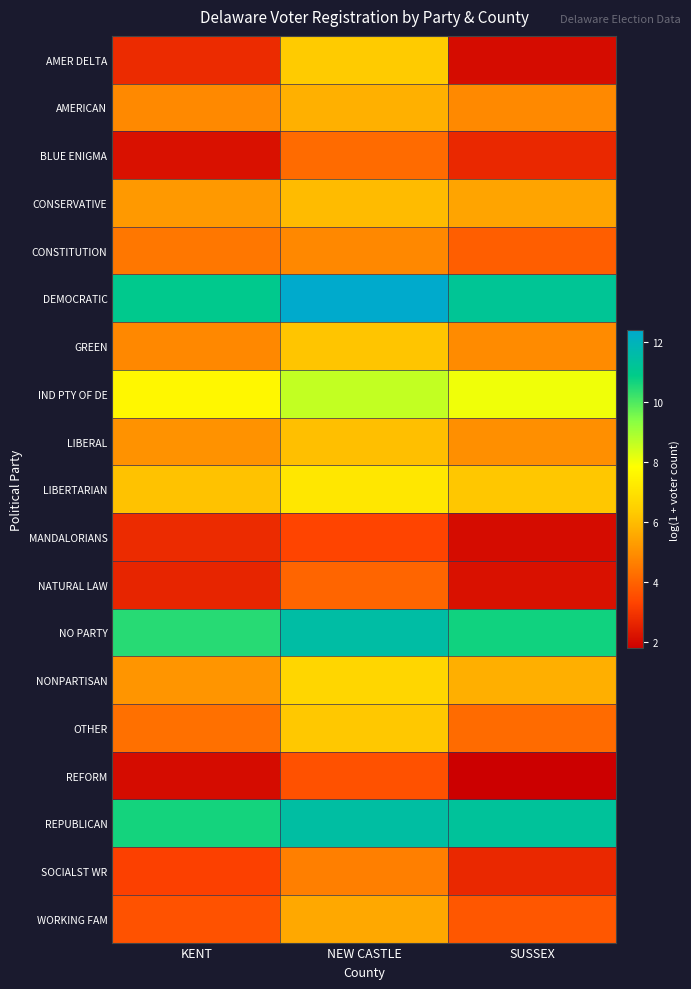

Count the number of data series in this chart.

19